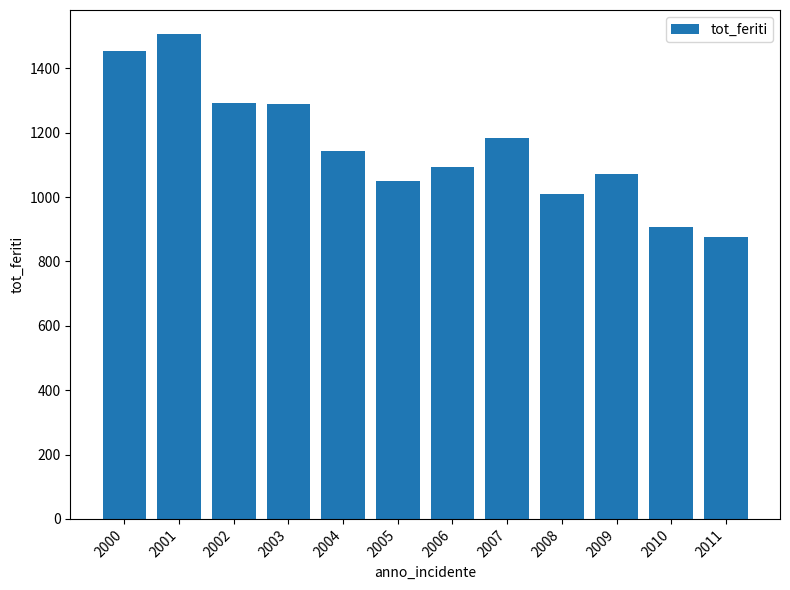

At which category does the chart reach its peak across all series?

2001